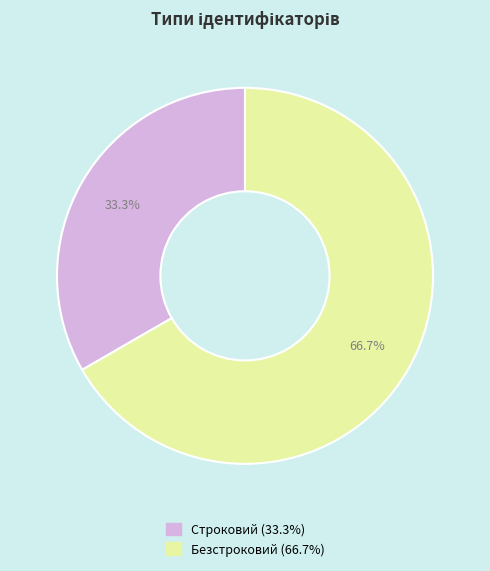

How many slices are in this pie chart?

2